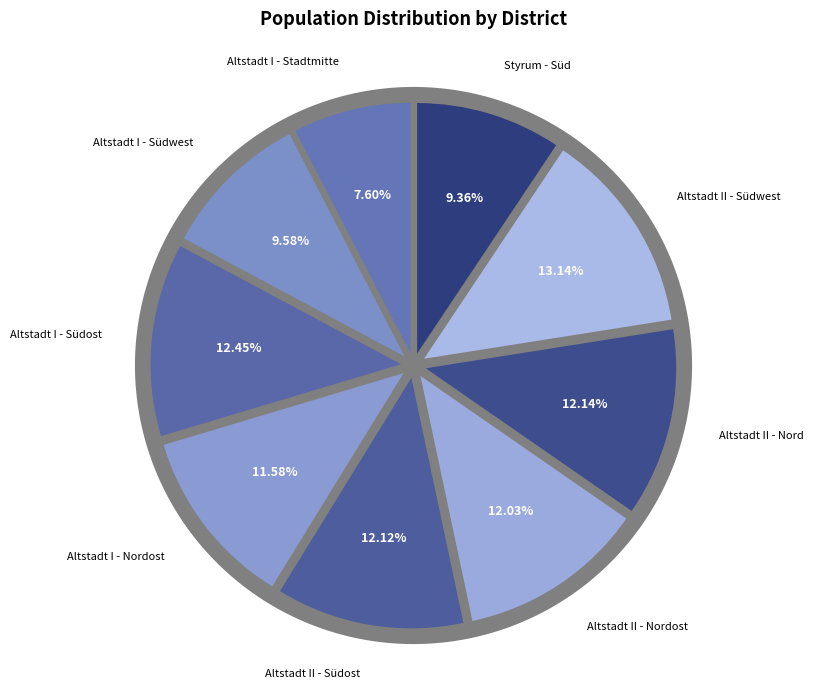

Which slice is the smallest?

Altstadt I - Stadtmitte